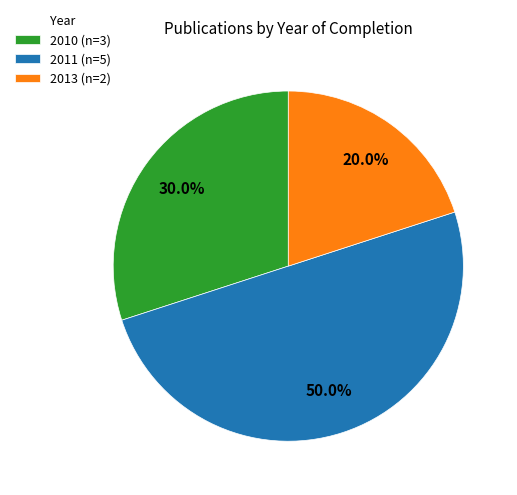

Is 2013 (n=2) the majority of the pie?

No